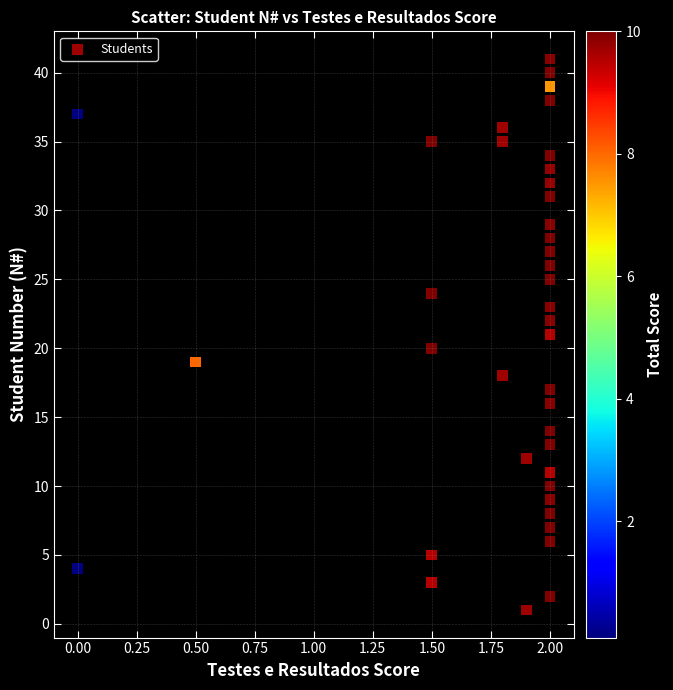

What is the range of Y values (max minus min)?

40